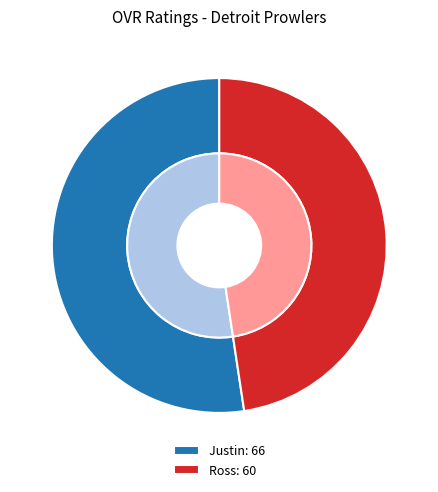

Approximately how many times larger is the value at Justin compared to Ross?

1.1